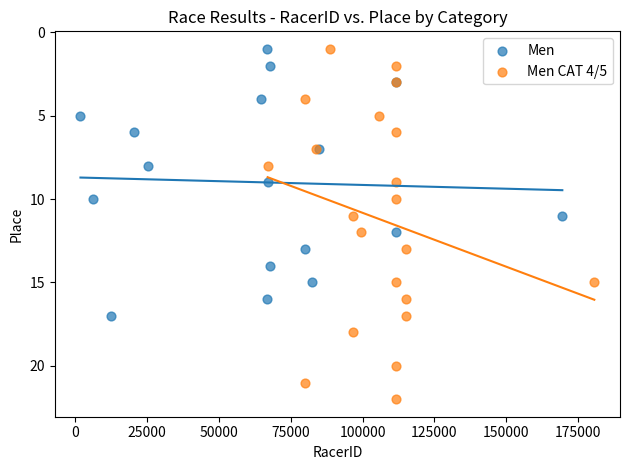

Which series has the largest Y range (max minus min)?

Men CAT 4/5